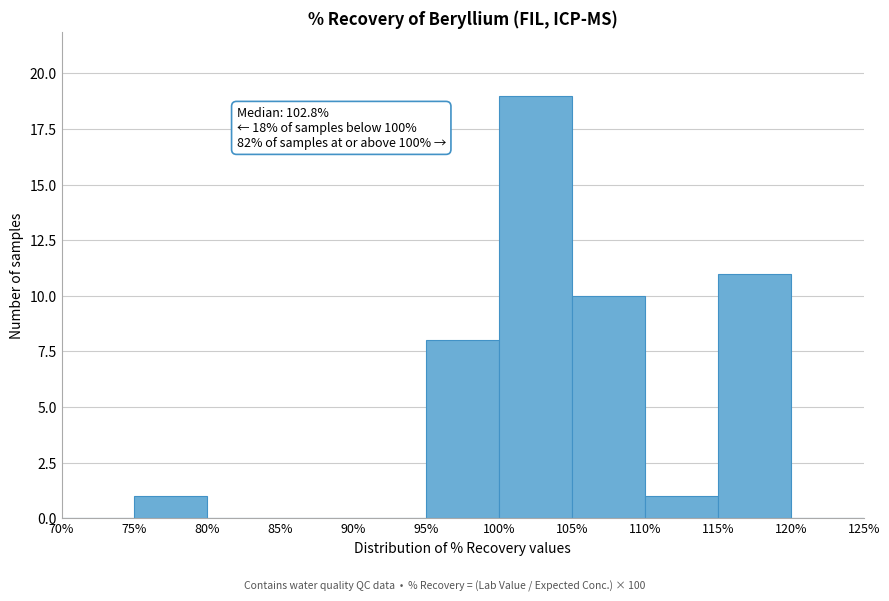

Over which range of the x-axis is the bar tallest?

100% to 105%